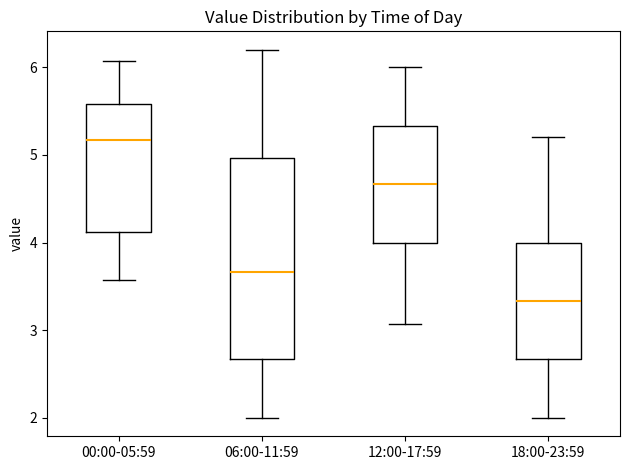

Reading left to right, read every box against the y-axis: the position of its median line, the range the box covers, and the ends of its whiskers. The values are not printed on the chart, so give them approximately, as read against the axis.

00:00-05:59: median 5.2, box 4.1 to 5.6, whiskers 3.6 to 6.1
06:00-11:59: median 3.7, box 2.7 to 5.0, whiskers 2.0 to 6.2
12:00-17:59: median 4.7, box 4.0 to 5.3, whiskers 3.1 to 6.0
18:00-23:59: median 3.3, box 2.7 to 4.0, whiskers 2.0 to 5.2